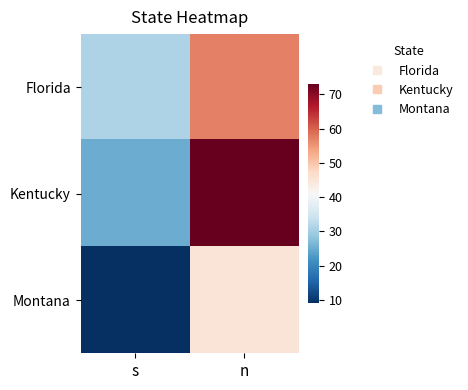

Which series has the largest total across all categories?

Kentucky